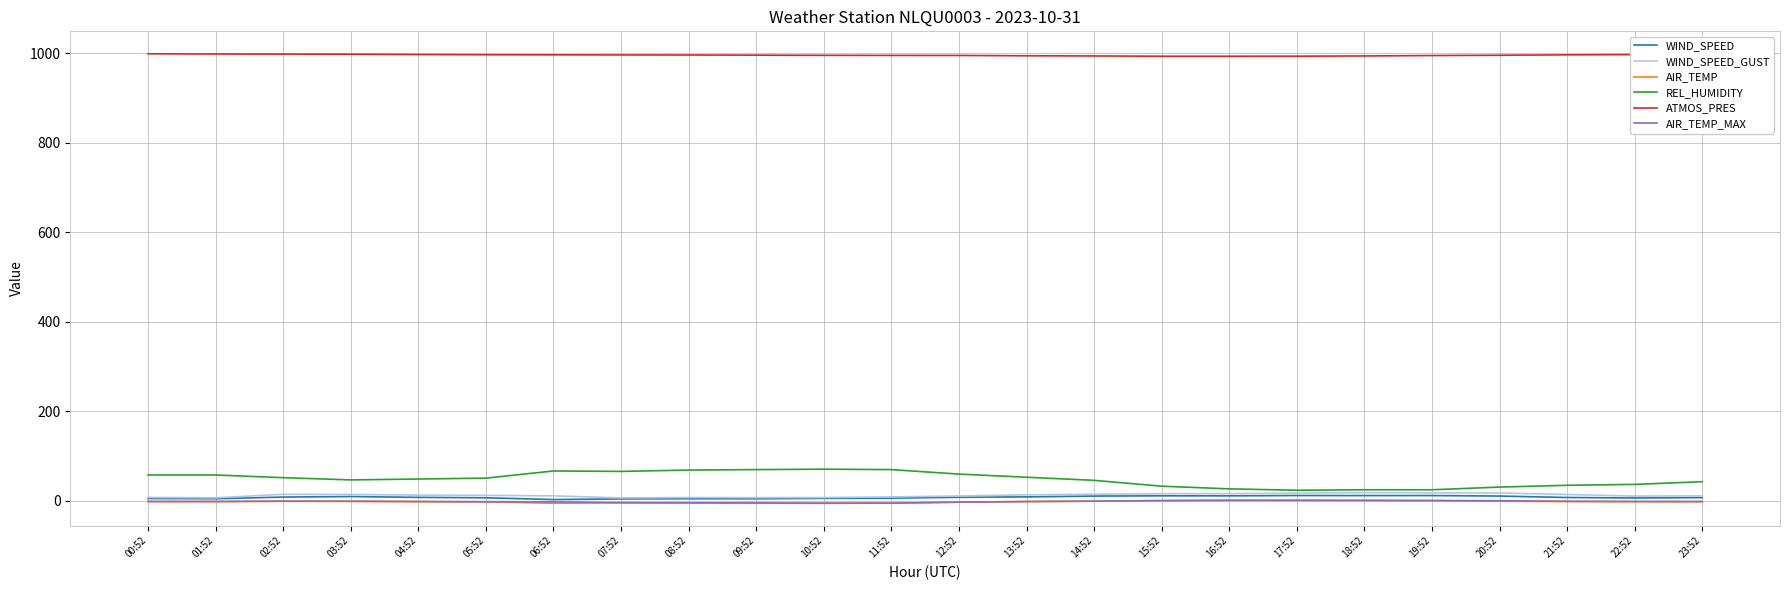

Which series has the largest total across all categories?

ATMOS_PRES